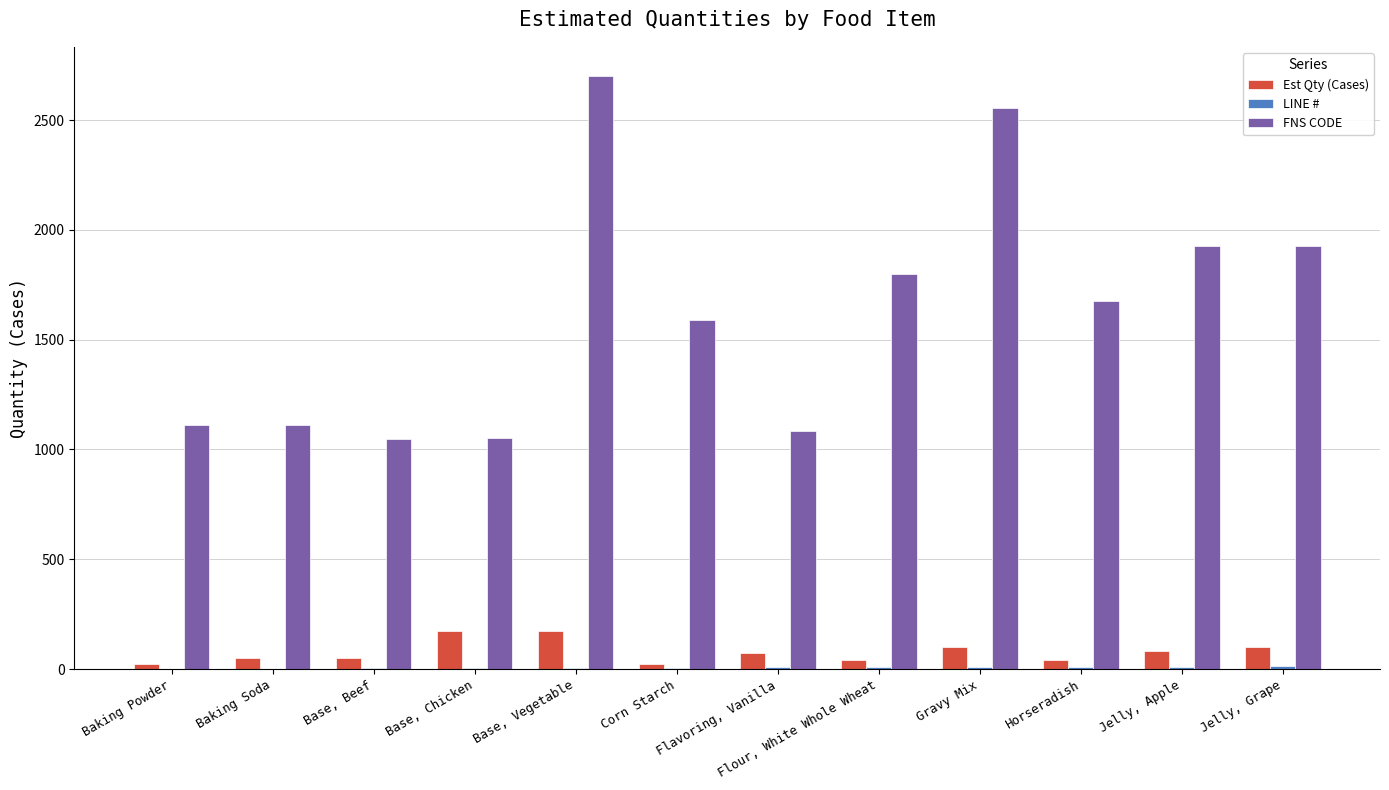

What is the greatest value displayed?

2699